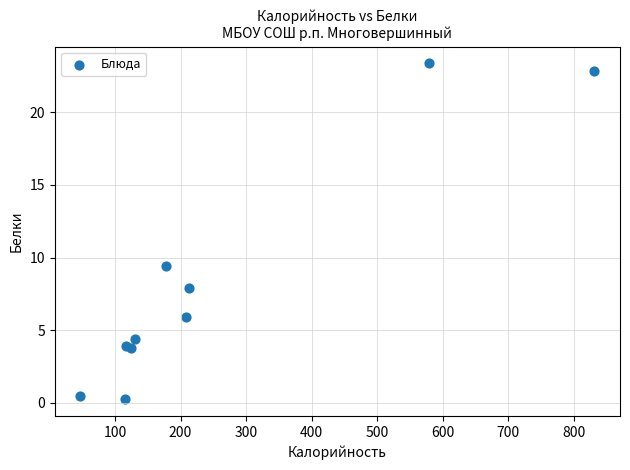

What Y value in the scatter plot is closest to 11?

9.4